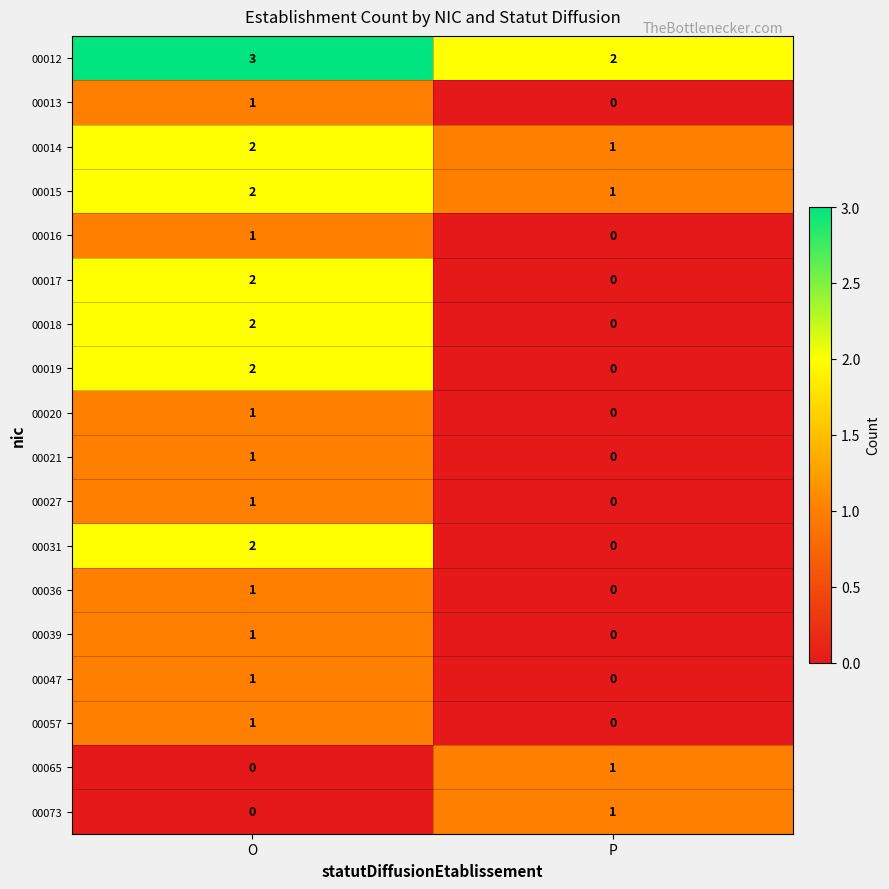

What is the maximum value shown in the chart?

3